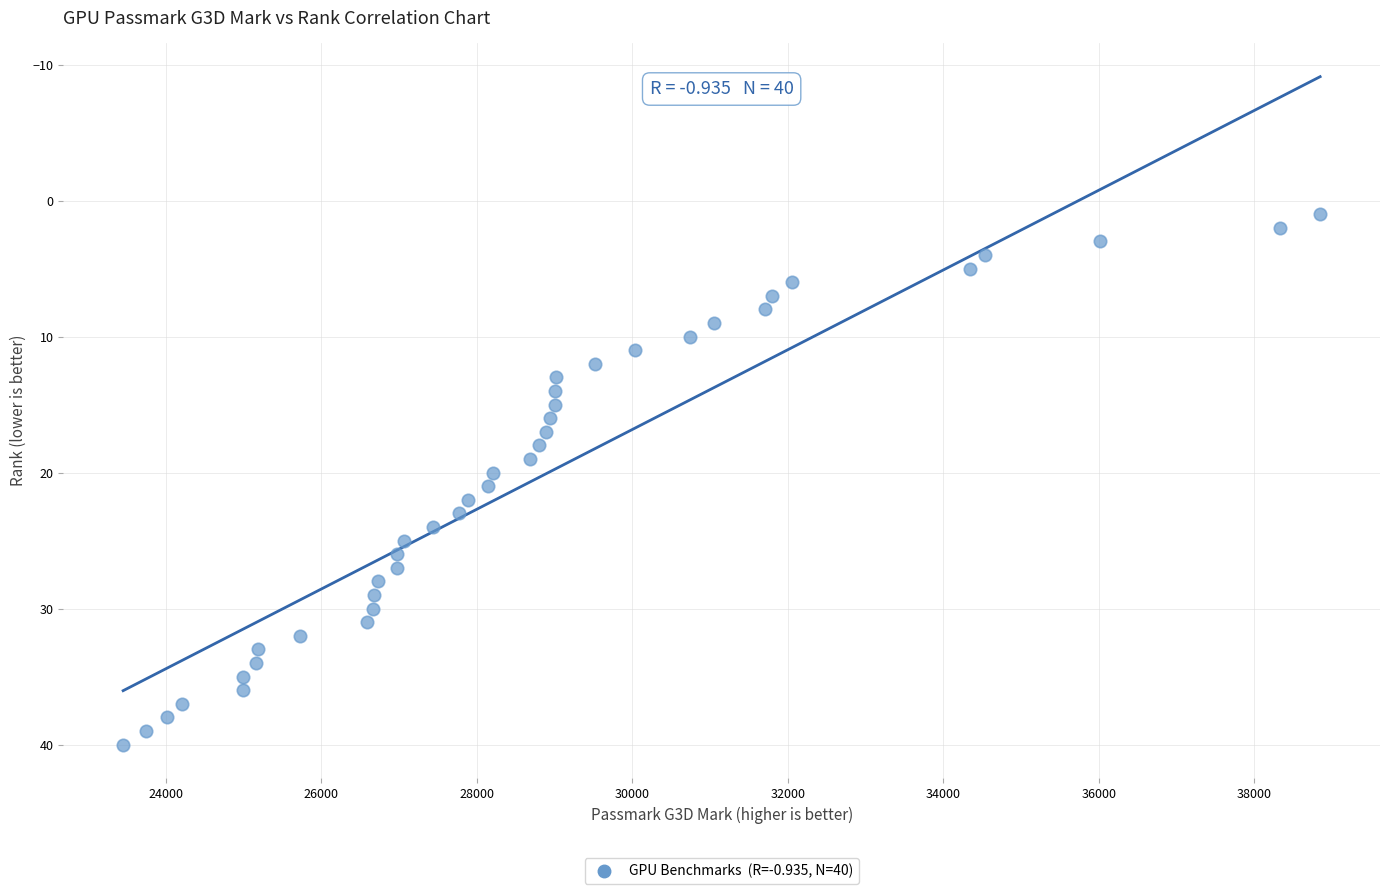

What is the range of X values (max minus min)?

15397